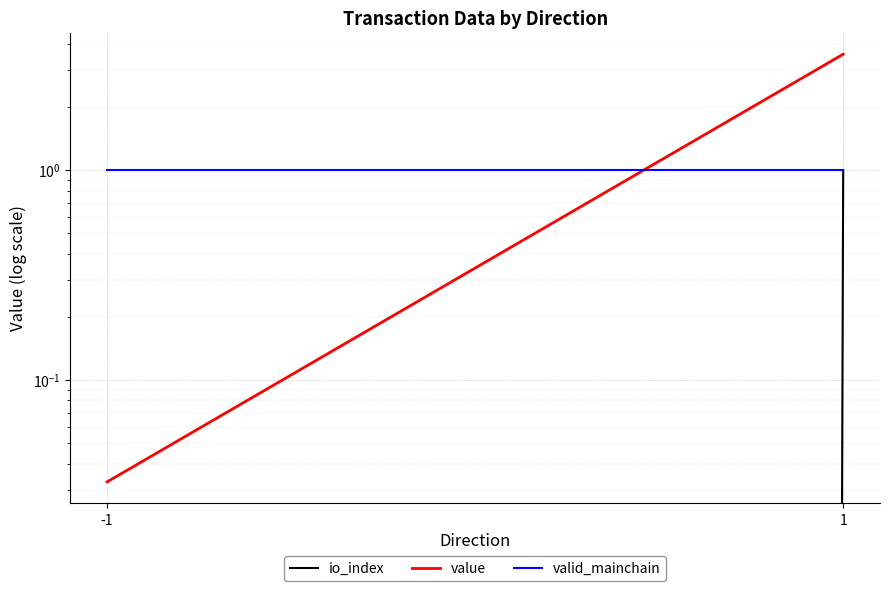

The io_index series shows 1.0 at 1. True or false?

True